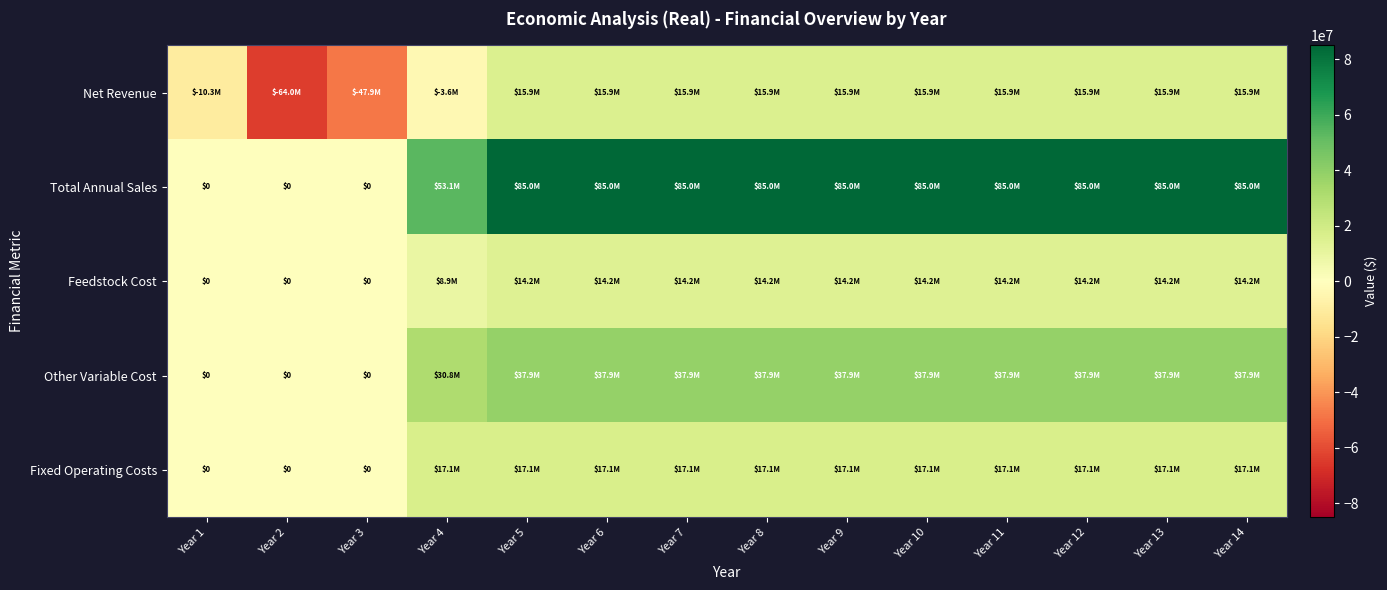

At which label does Net Revenue reach its peak?

Year 5